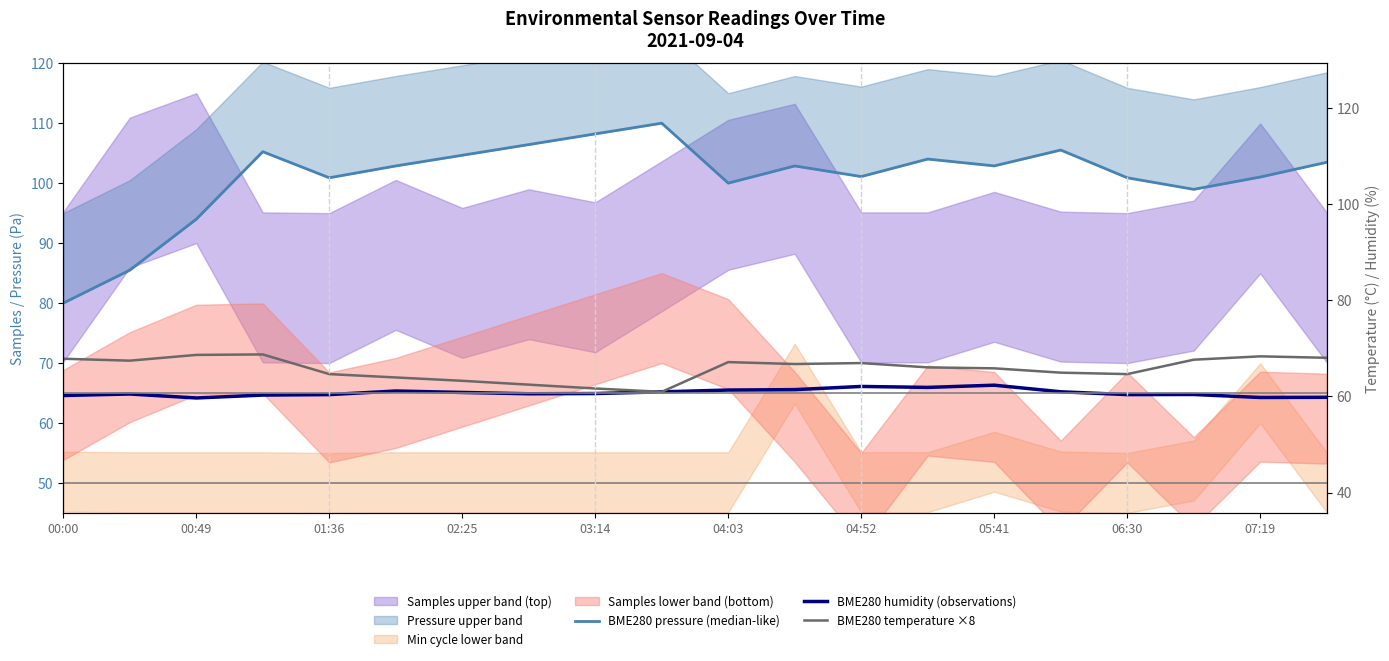

How many interior local peaks does the BME280 pressure (median-like) series have?

5